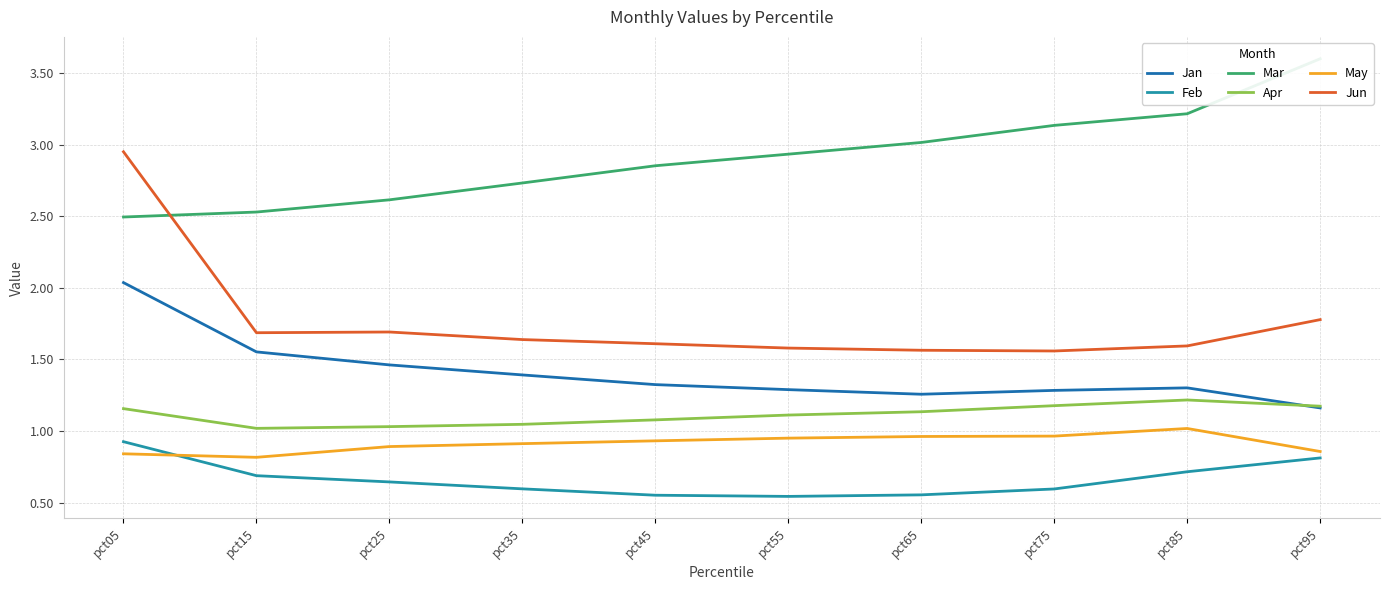

At which category is the sum across all series the highest?

pct05